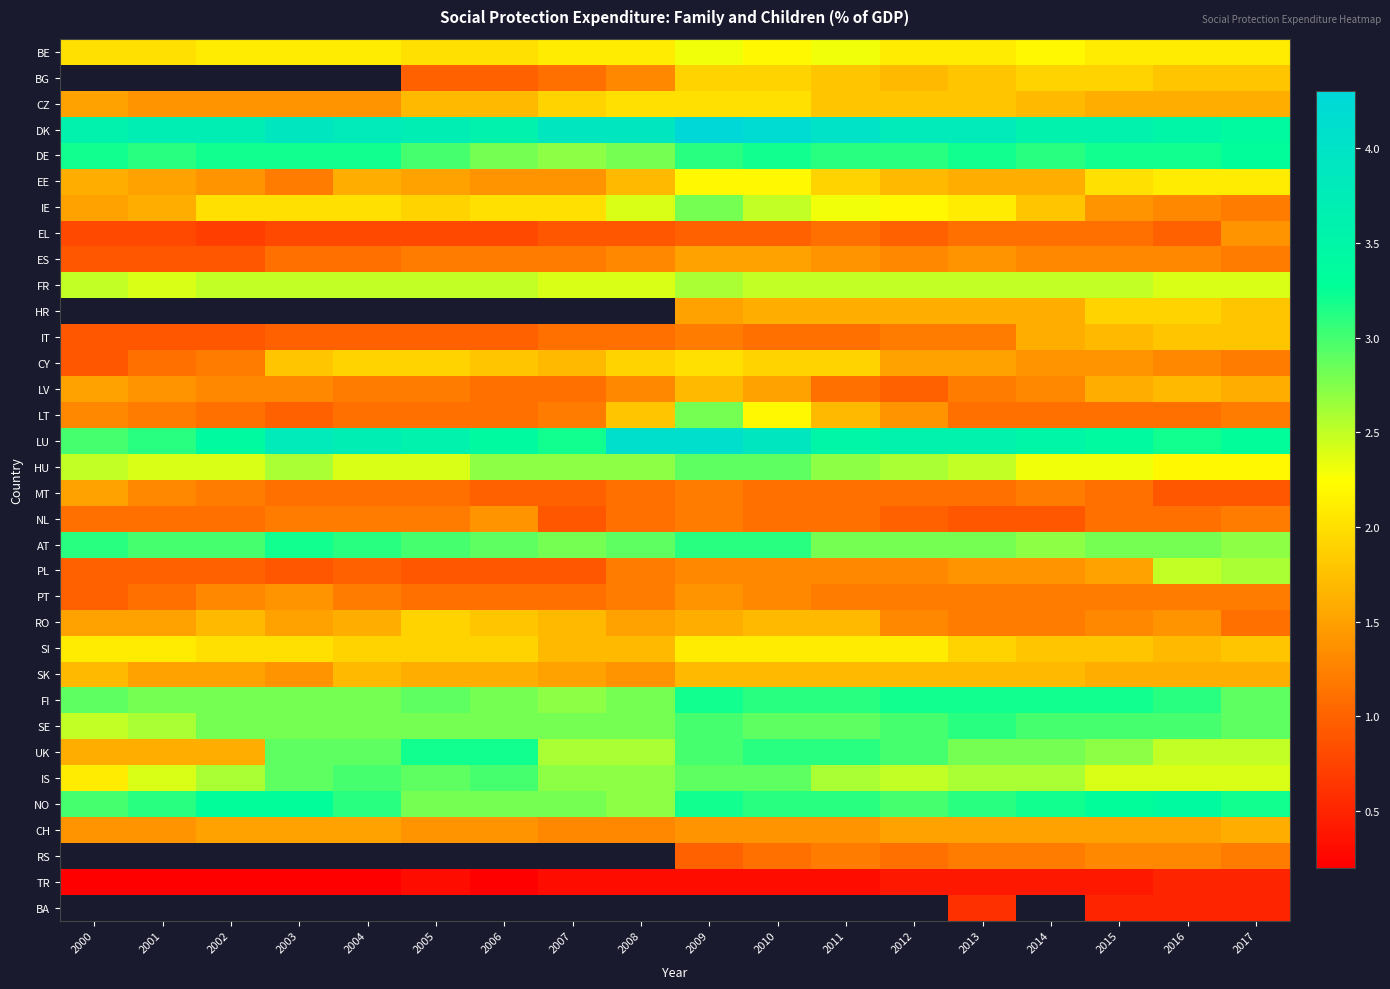

Count the SK values in the range 1 to 2.

18